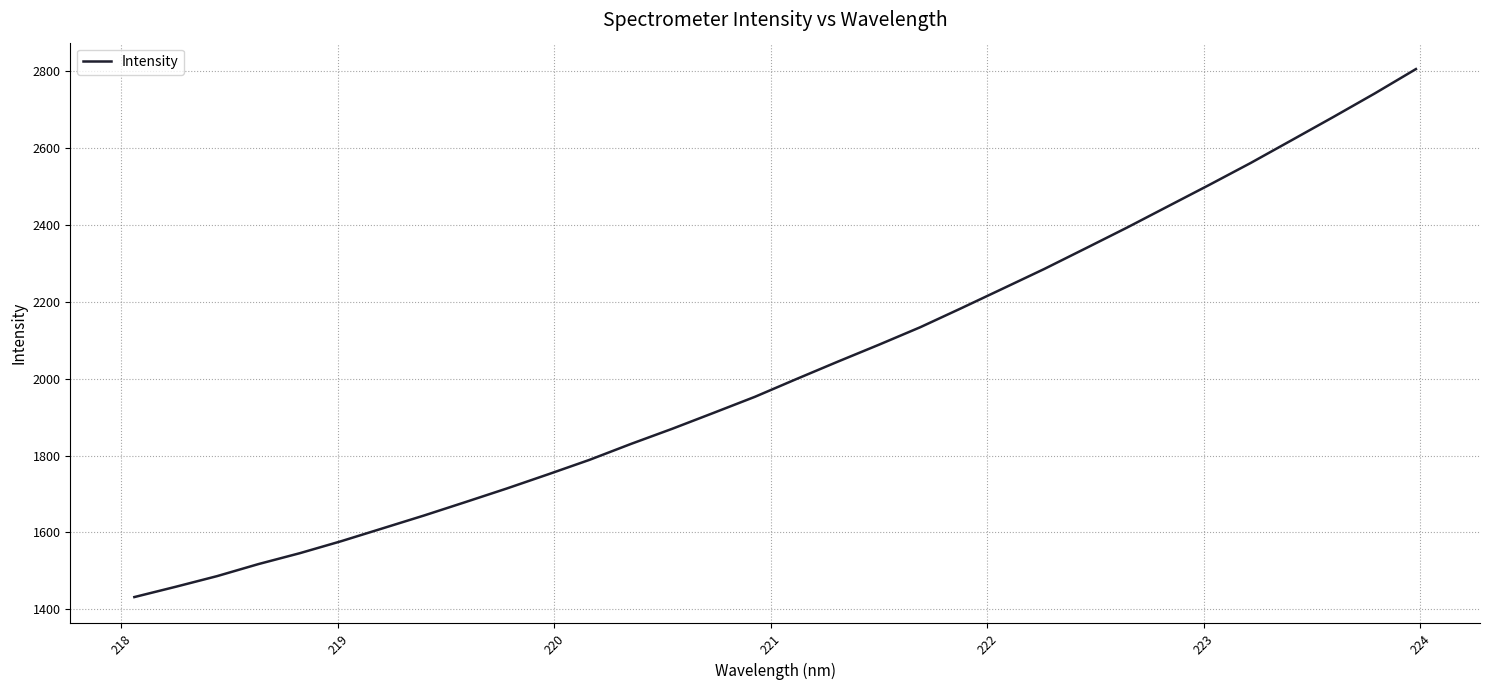

What is the minimum value shown in the chart?

1431.9